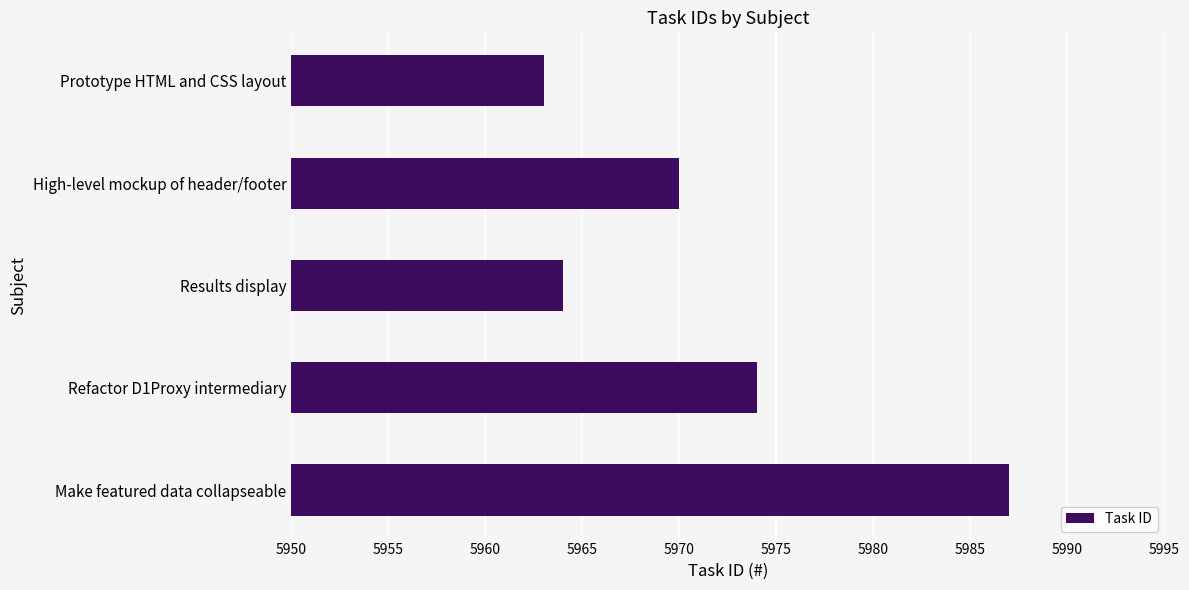

Read the value at Refactor D1Proxy intermediary.

5974